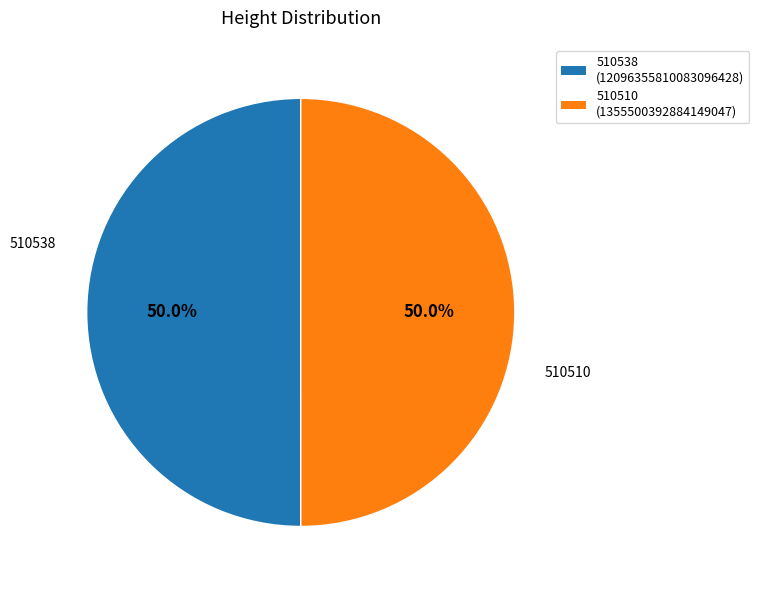

To the nearest percent, what percentage of the pie is 510510?

50%